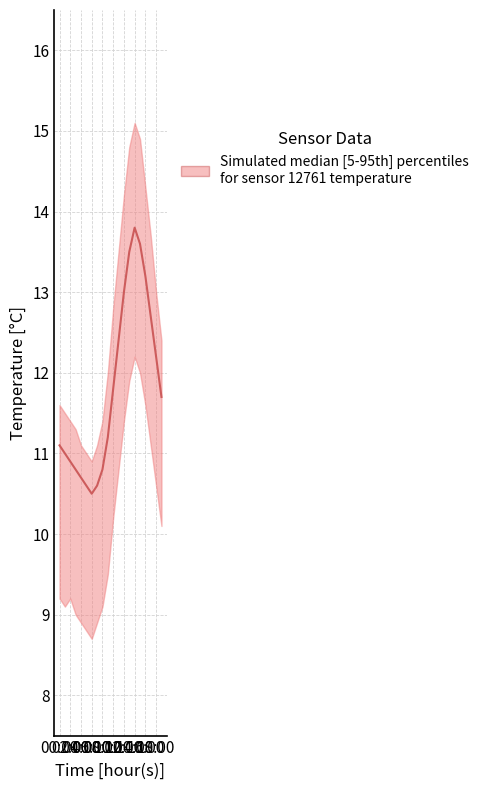

Reading left to right, list all the values displayed in this chart.

temp_median: 11.1	11.0	10.9	10.8	10.7	10.6	10.5	10.6	10.8	11.2	11.8	12.4	13.0	13.5	13.8	13.6	13.2	12.7	12.2	11.7
temp_upper: 11.6	11.5	11.4	11.3	11.1	11.0	10.9	11.1	11.4	12.0	12.8	13.5	14.2	14.8	15.1	14.9	14.3	13.7	13.0	12.4
temp_lower: 9.2	9.1	9.2	9.0	8.9	8.8	8.7	8.9	9.1	9.5	10.2	10.8	11.4	11.9	12.2	12.0	11.6	11.1	10.6	10.1